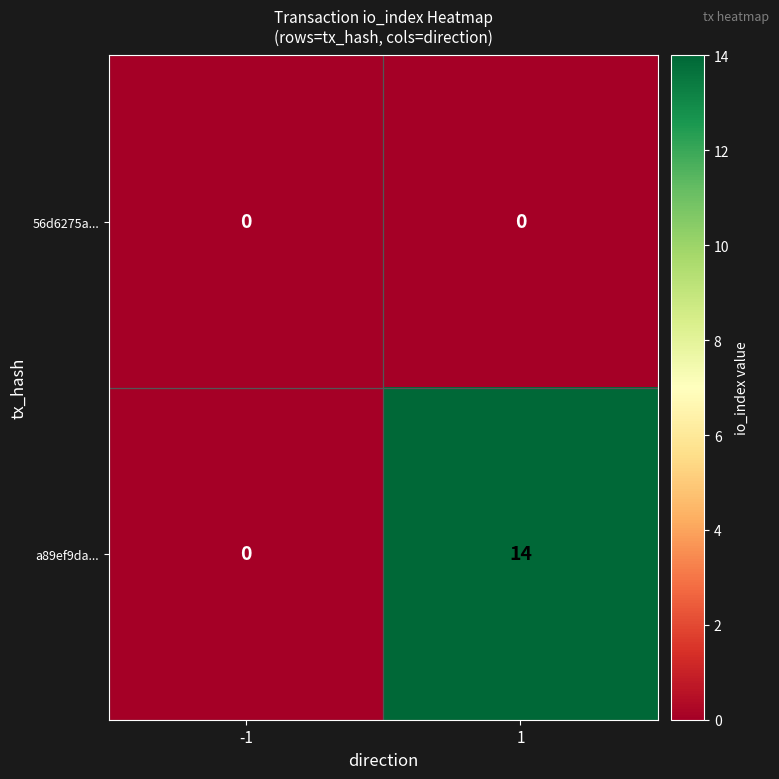

What is the total value across all series at 1?

14